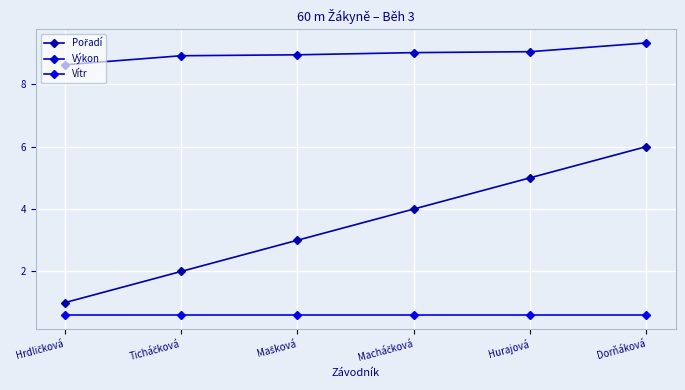

What is the label of the 2nd point from the left?

Ticháčková